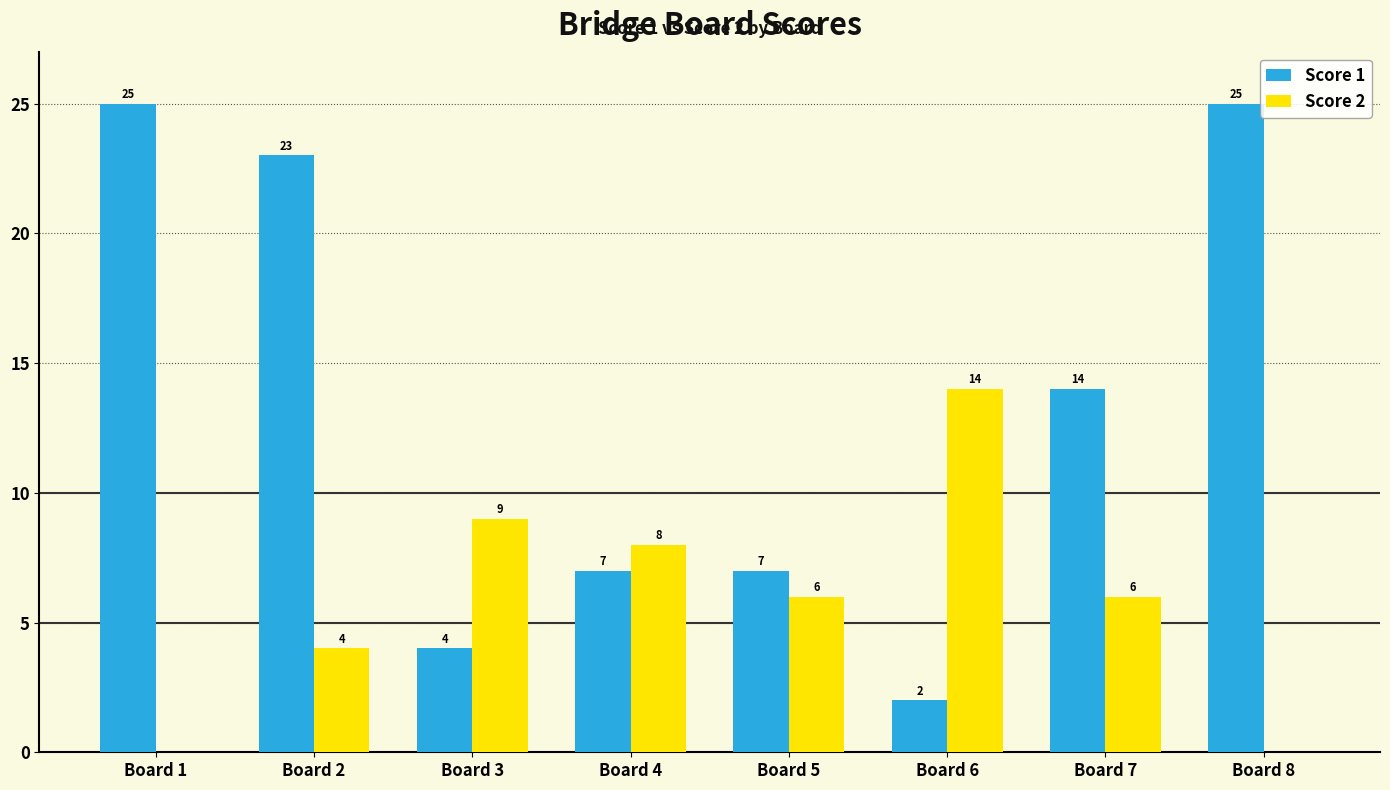

True or false: Score 1 has a value of 23 at Board 7.

False